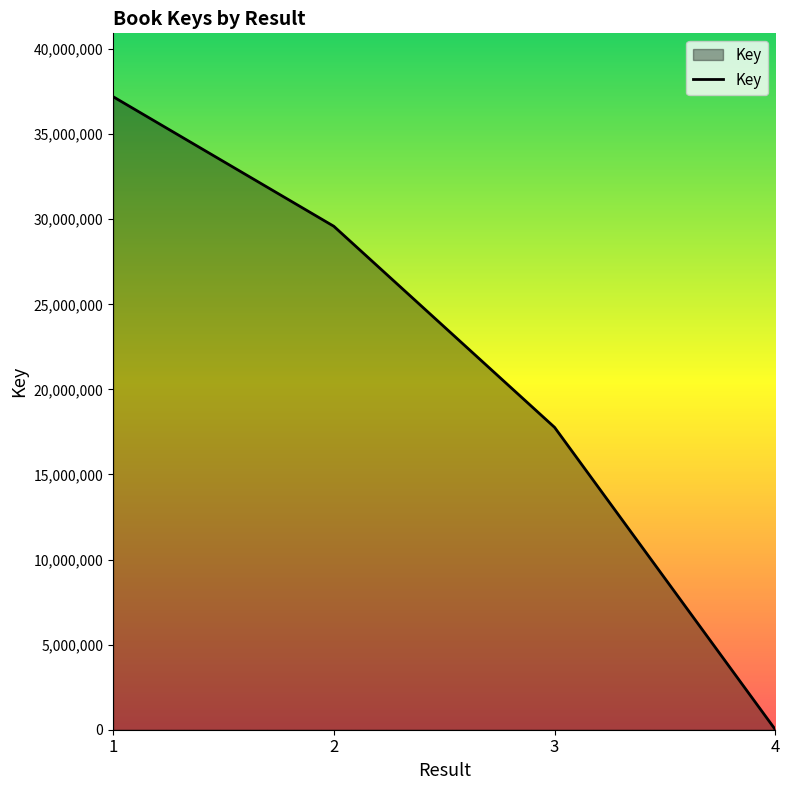

What is the sum of the values at 1 and 4?

37205771